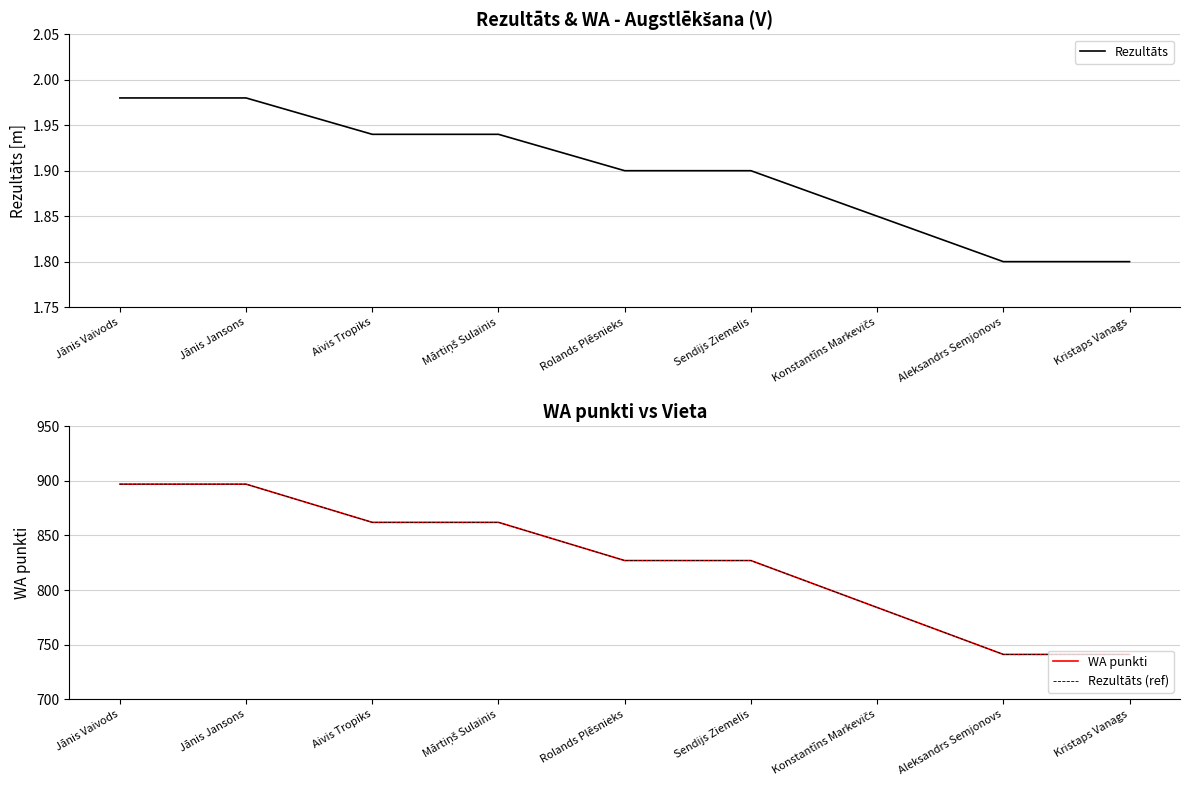

At which label does Rezultāts reach its peak?

Jānis Vaivods